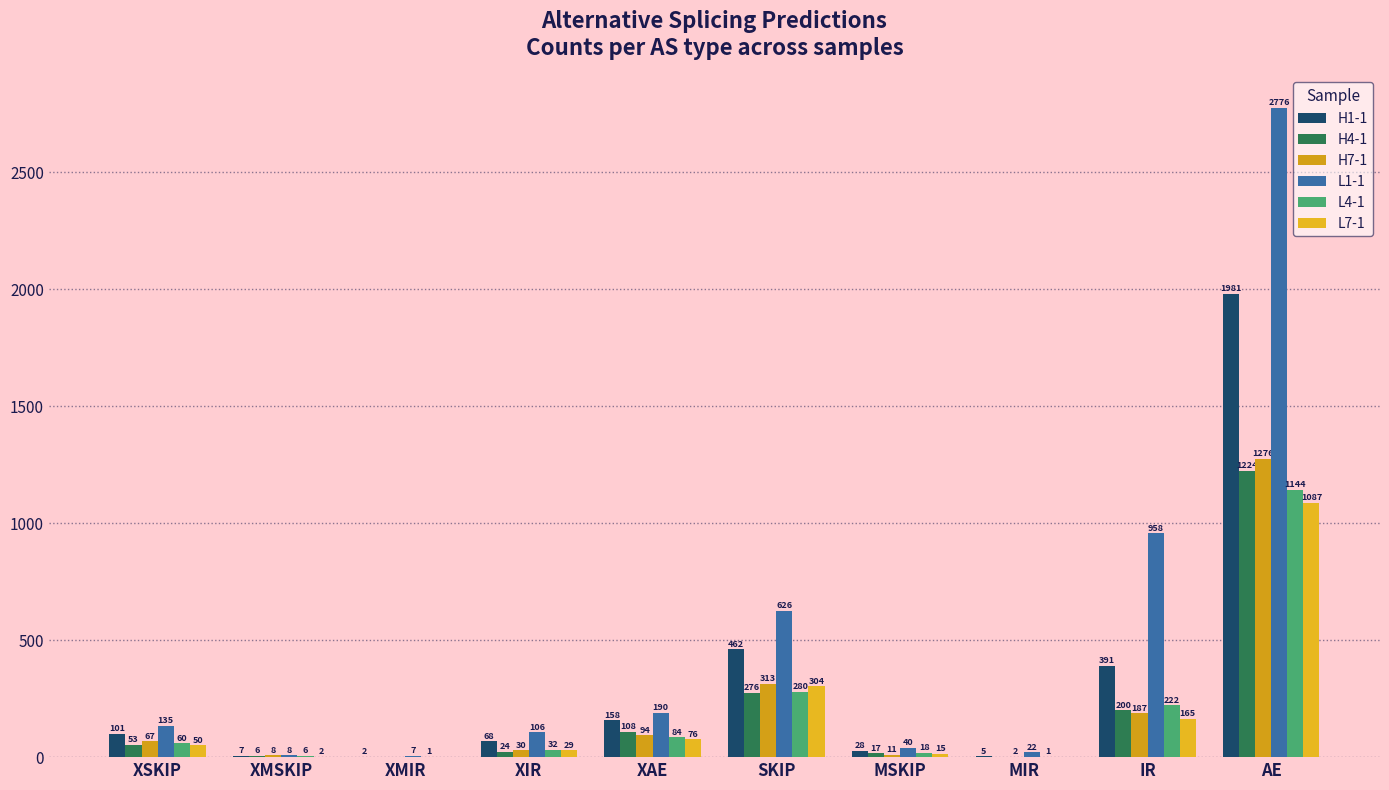

How many distinct data groups are displayed?

6